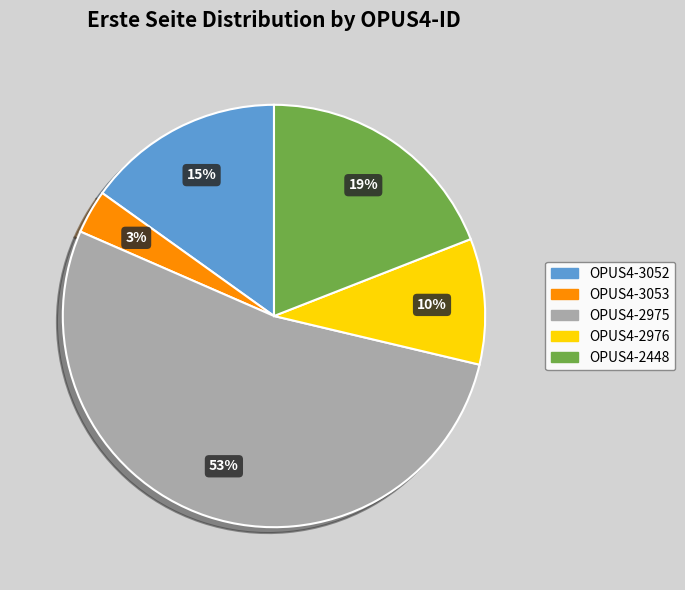

To the nearest percent, what is the average slice percentage?

20%